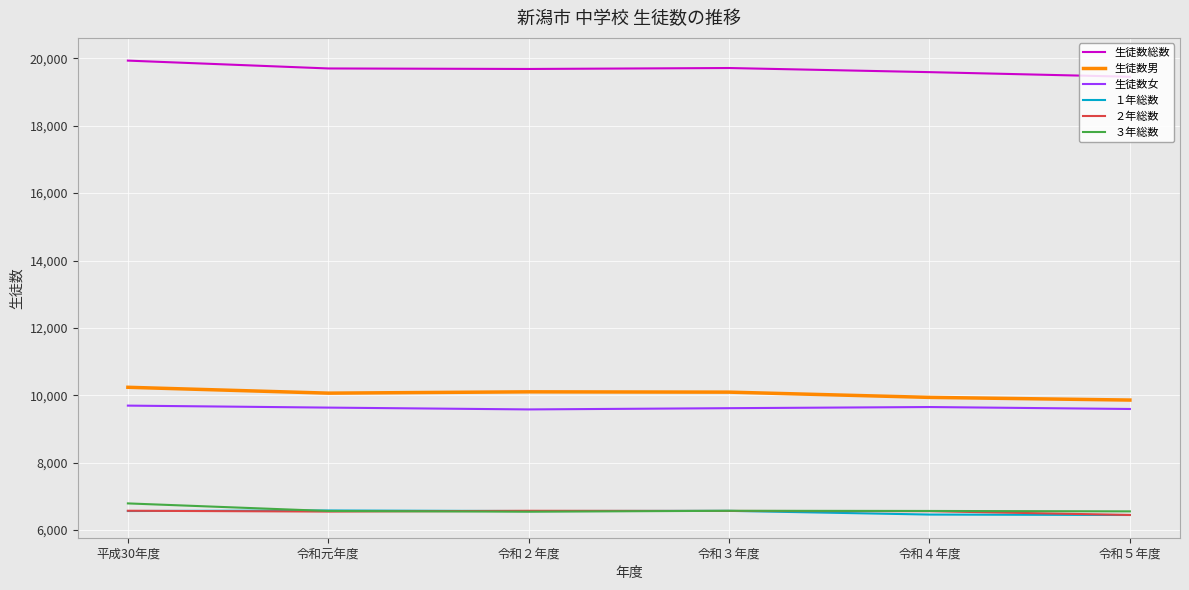

True or false: 生徒数総数 and ３年総数 cross at least once.

False